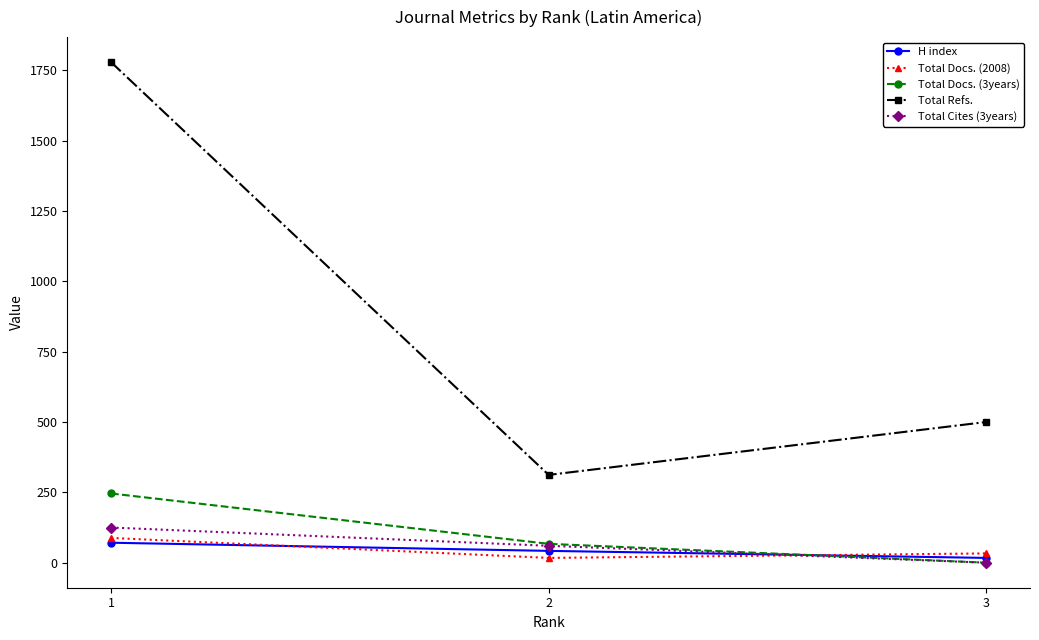

What are all the series names shown in the legend?

H index, Total Docs. (2008), Total Docs. (3years), Total Refs., Total Cites (3years)